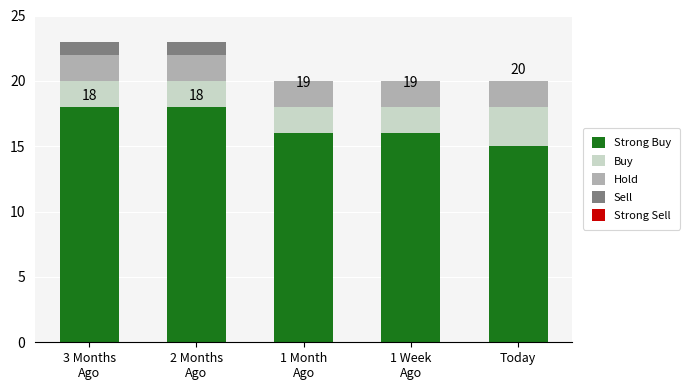

Between 2 Months
Ago and 1 Month
Ago, which series saw the biggest shift?

Strong Buy